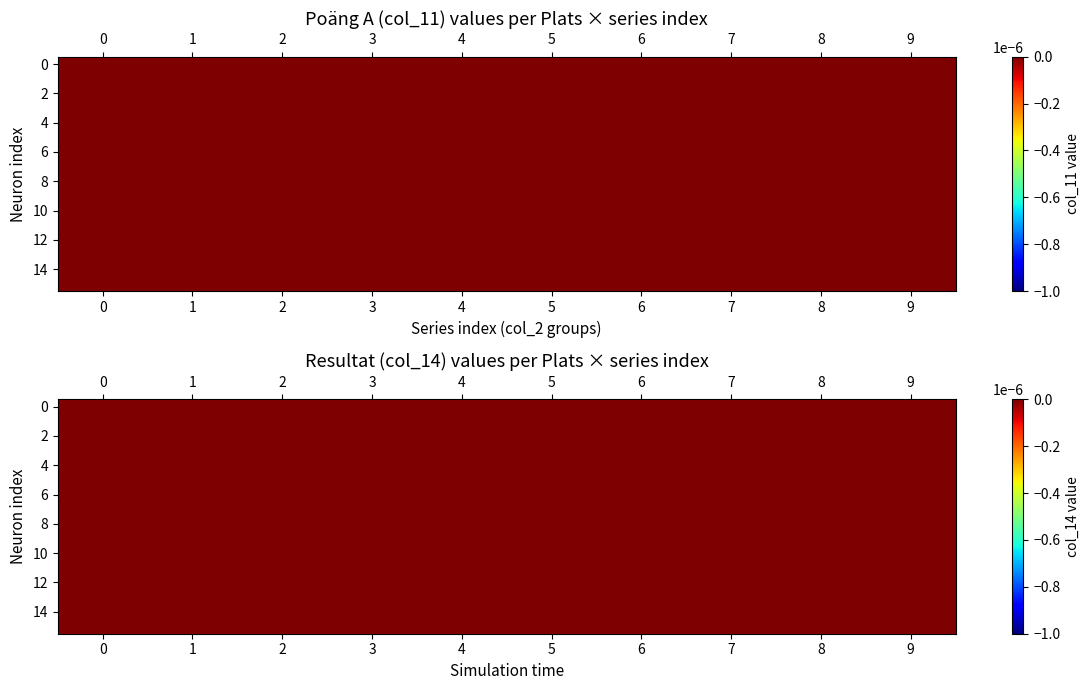

Rank the series by their maximum value, from lowest to highest.

1, 2, 3, 4, 5, 6, 7, 8, 9, 10